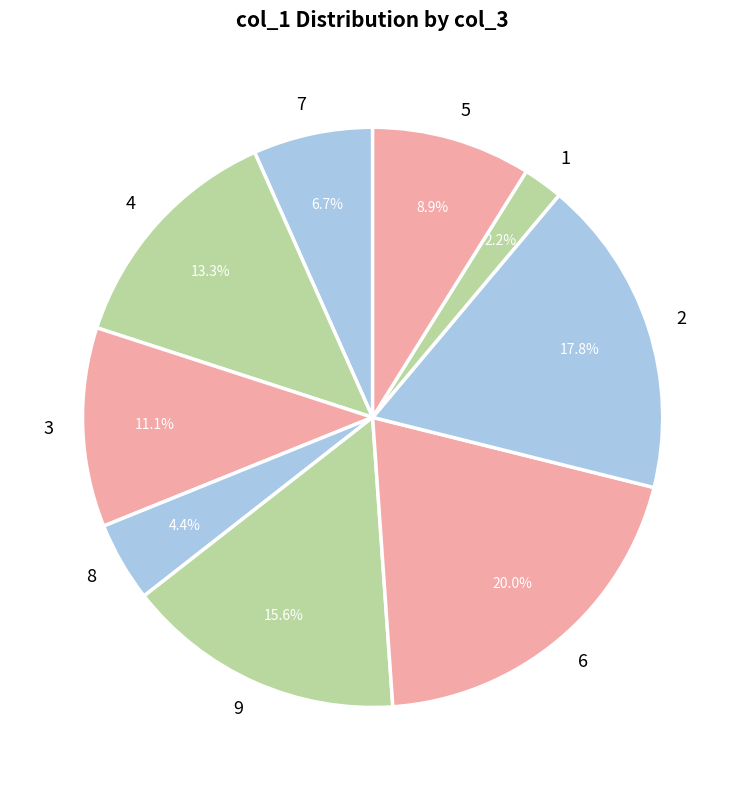

To the nearest percent, what is the combined percentage of 5 and 4?

22%